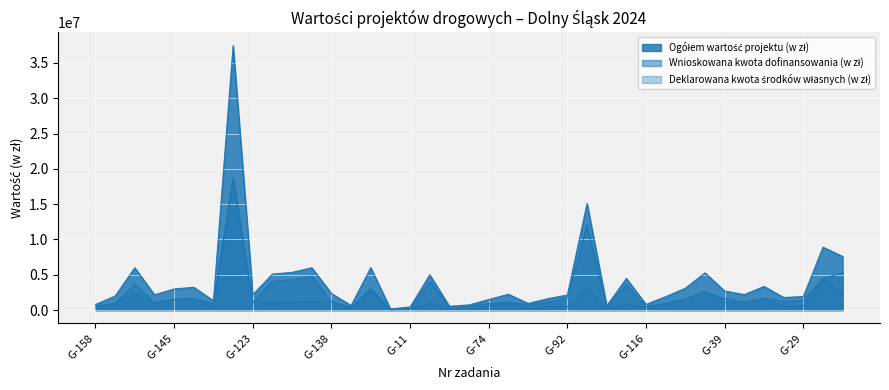

What is the label of the 20th point from the right?

G-10